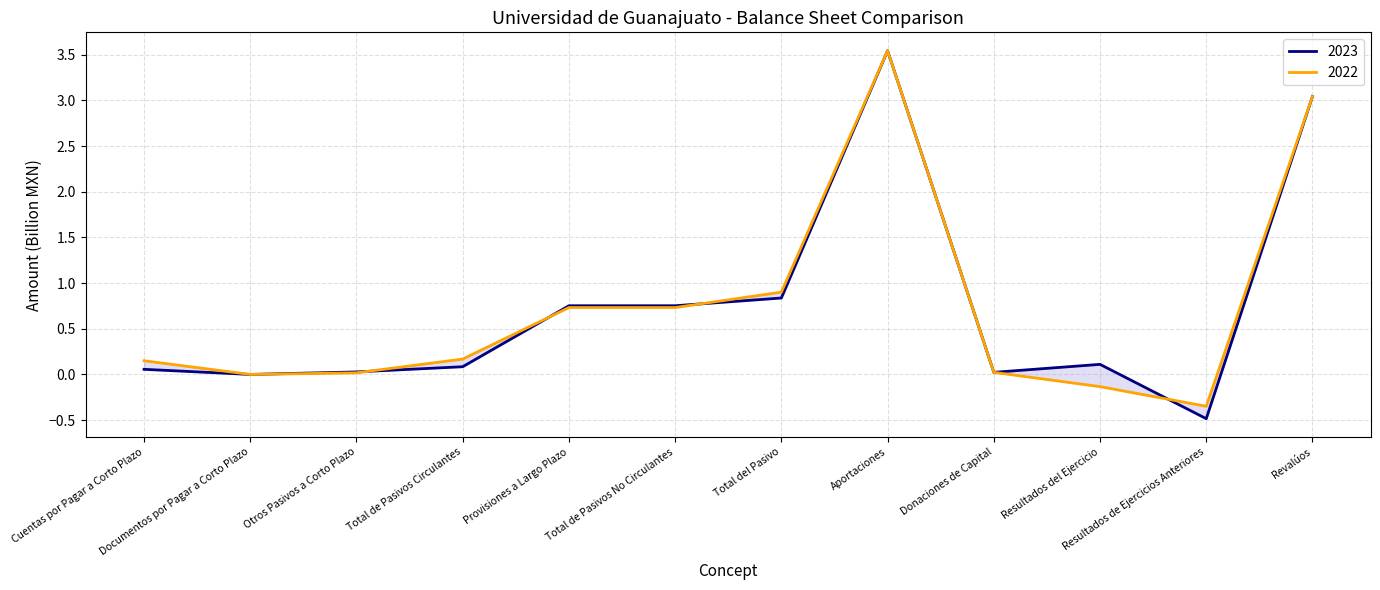

Which series changed the most between Otros Pasivos a Corto Plazo and Donaciones de Capital?

2022